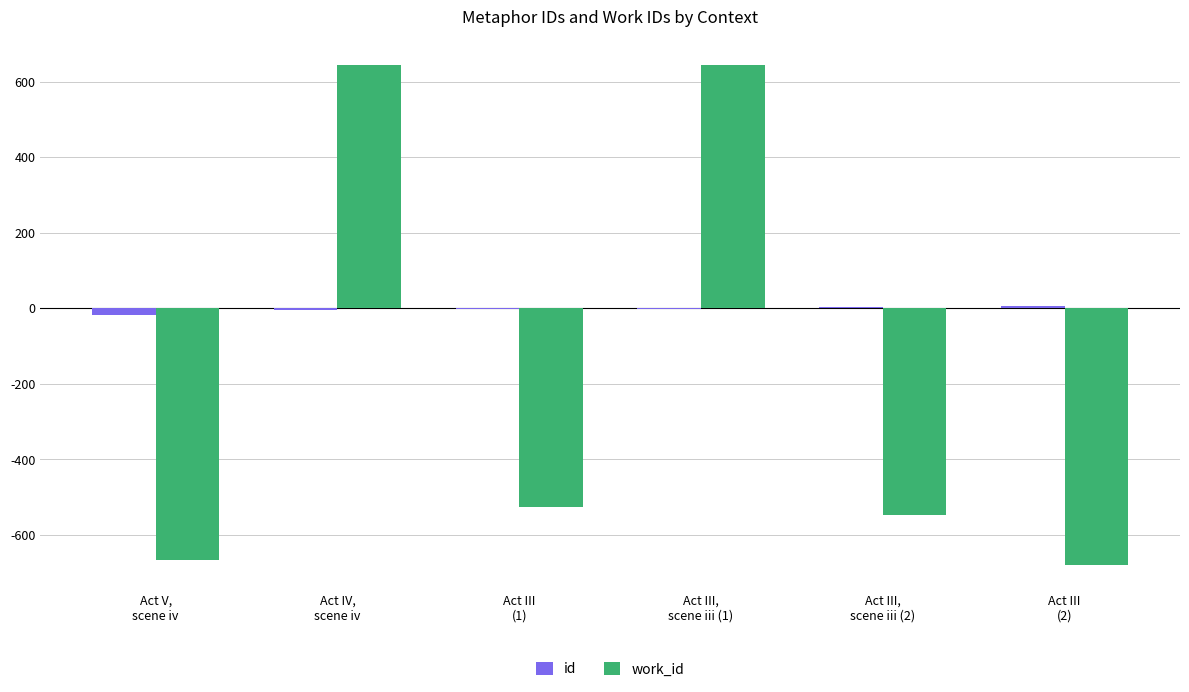

What is the sum of all id values?

-17